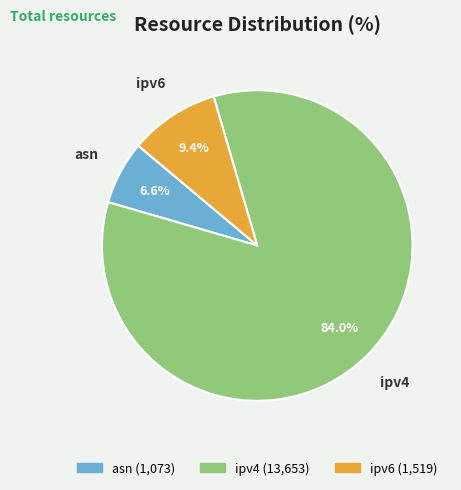

How many segments does this pie chart have?

3